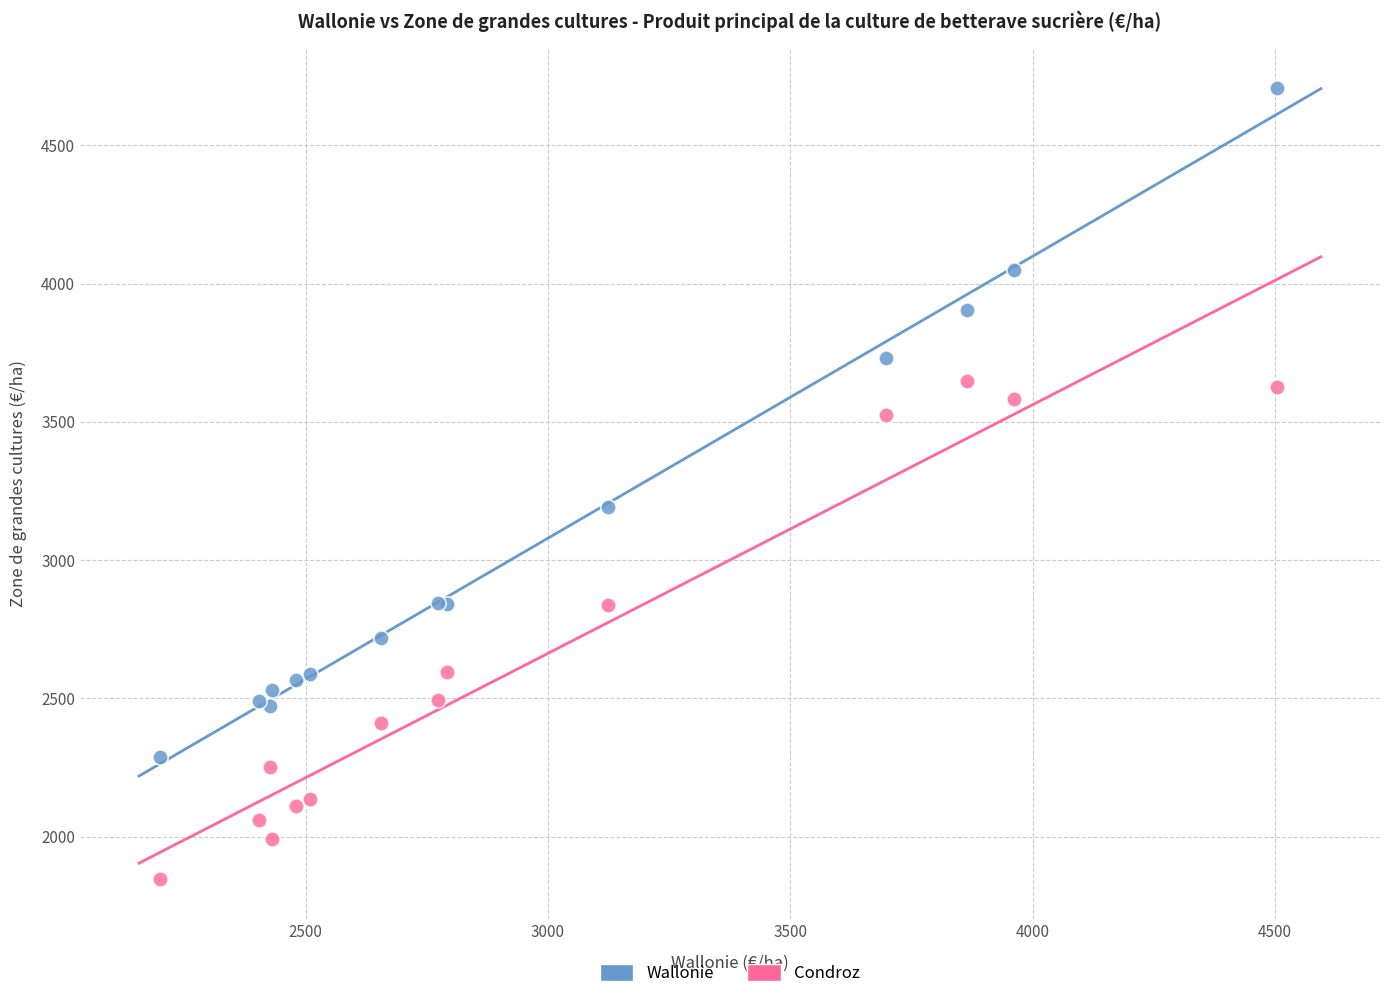

Which series reaches the maximum Y coordinate?

Wallonie